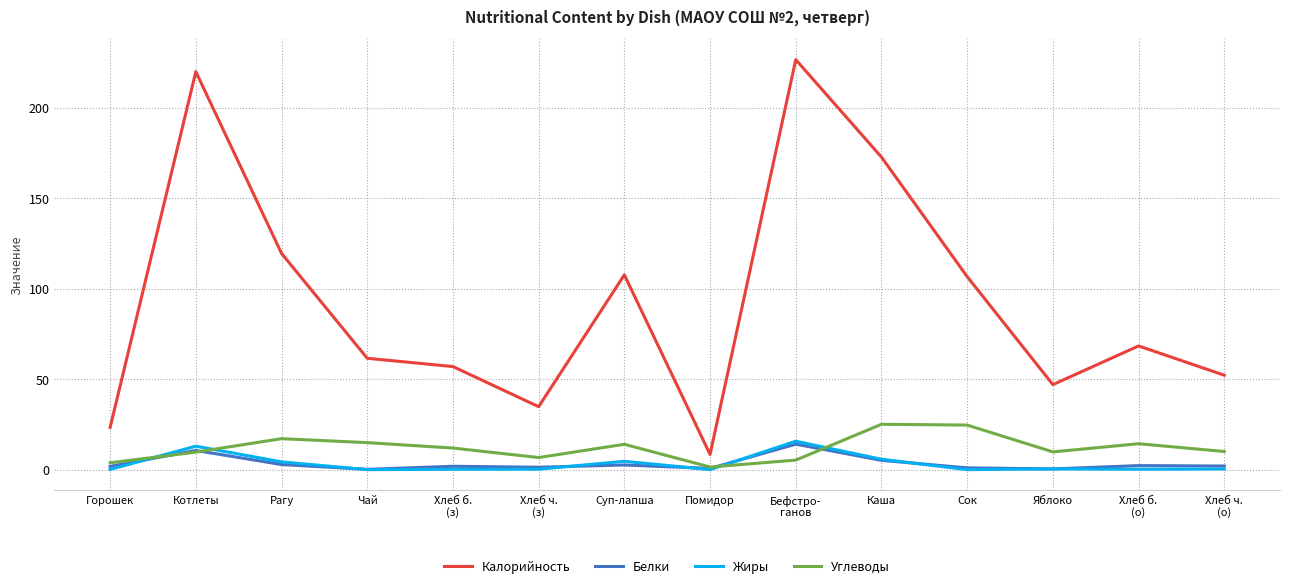

At which category is the sum across all series the highest?

Бефстро-
ганов